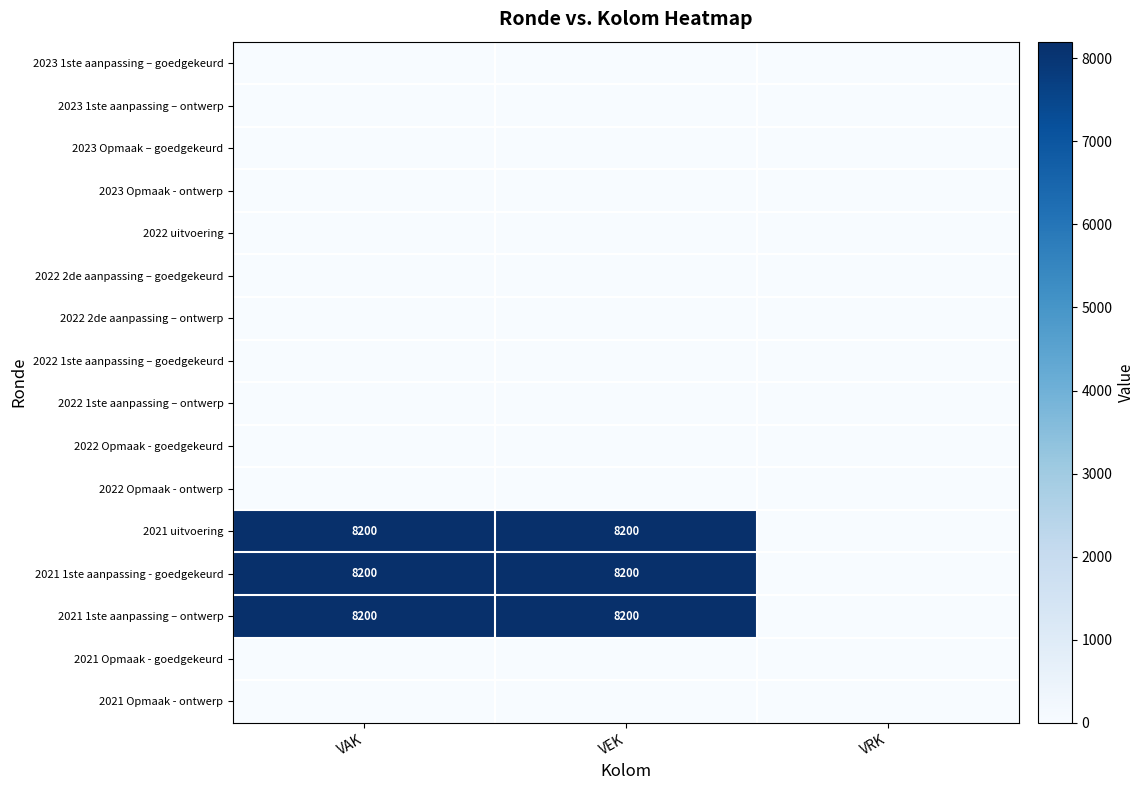

Rank the categories by 2022 2de aanpassing – goedgekeurd value from lowest to highest.

VAK, VEK, VRK